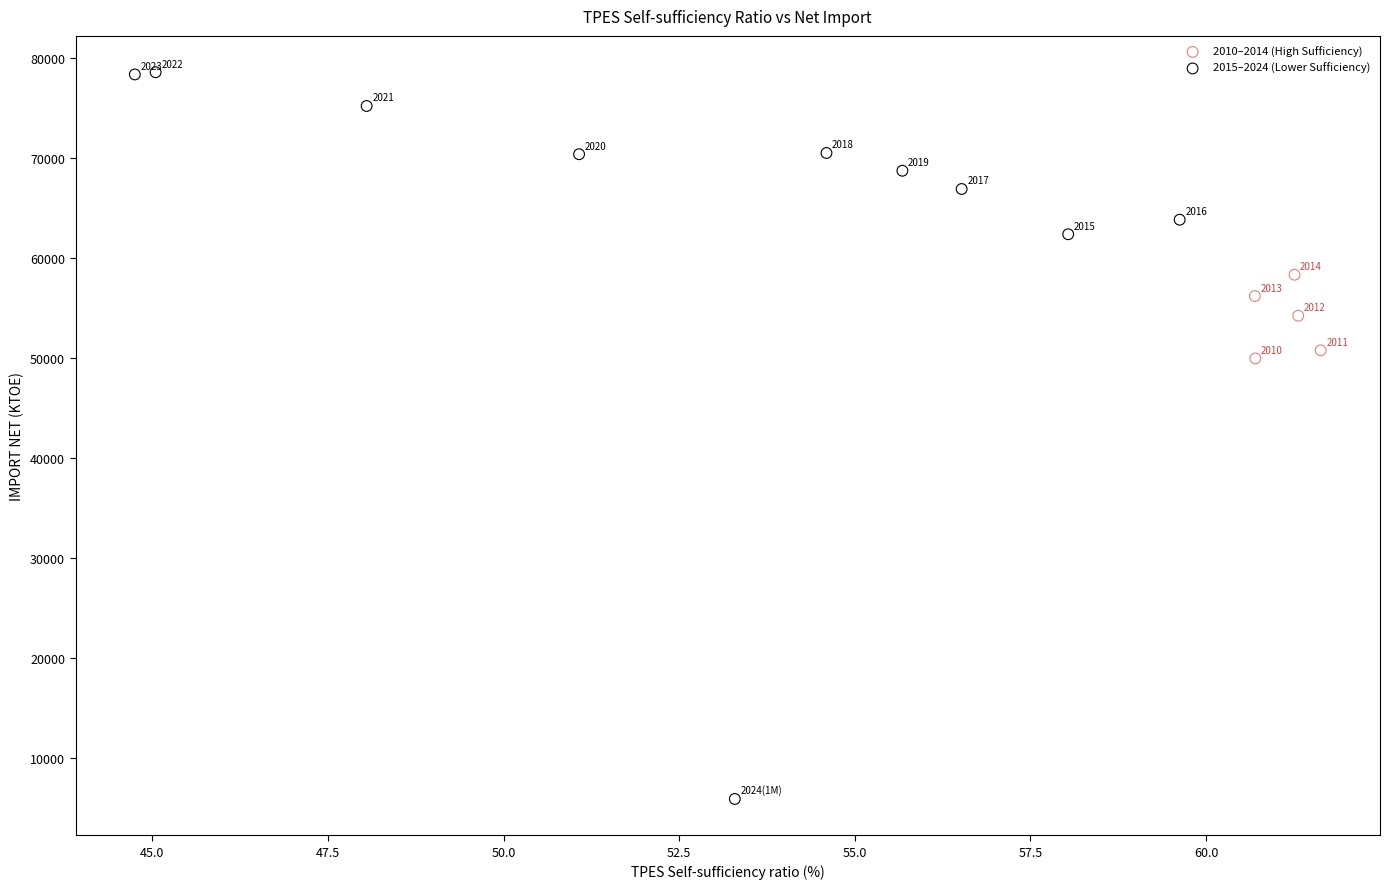

Which series has the largest Y range (max minus min)?

2015–2024 (Lower Sufficiency)